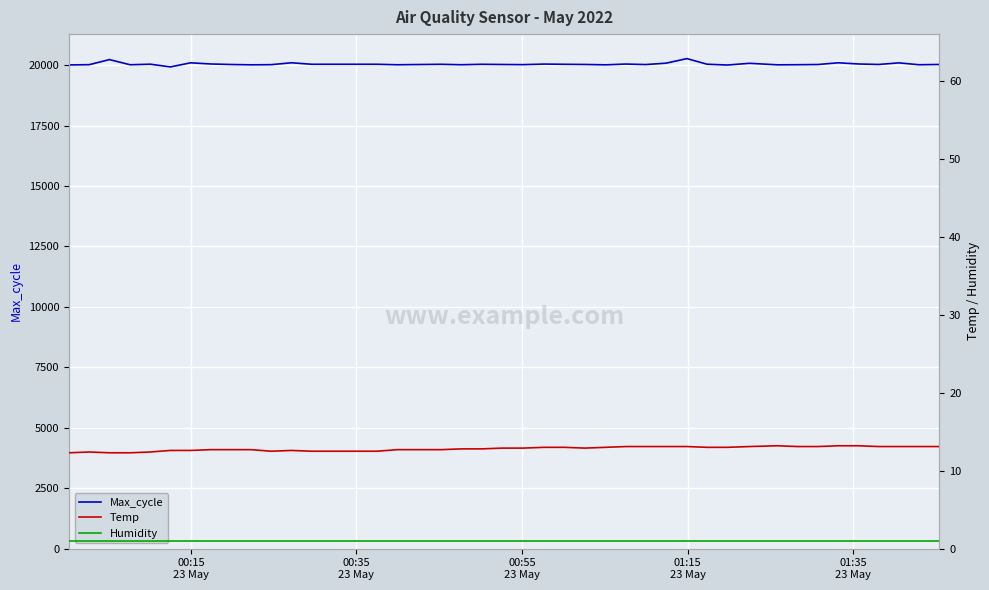

What is the lowest value of the Max_cycle series?

19929